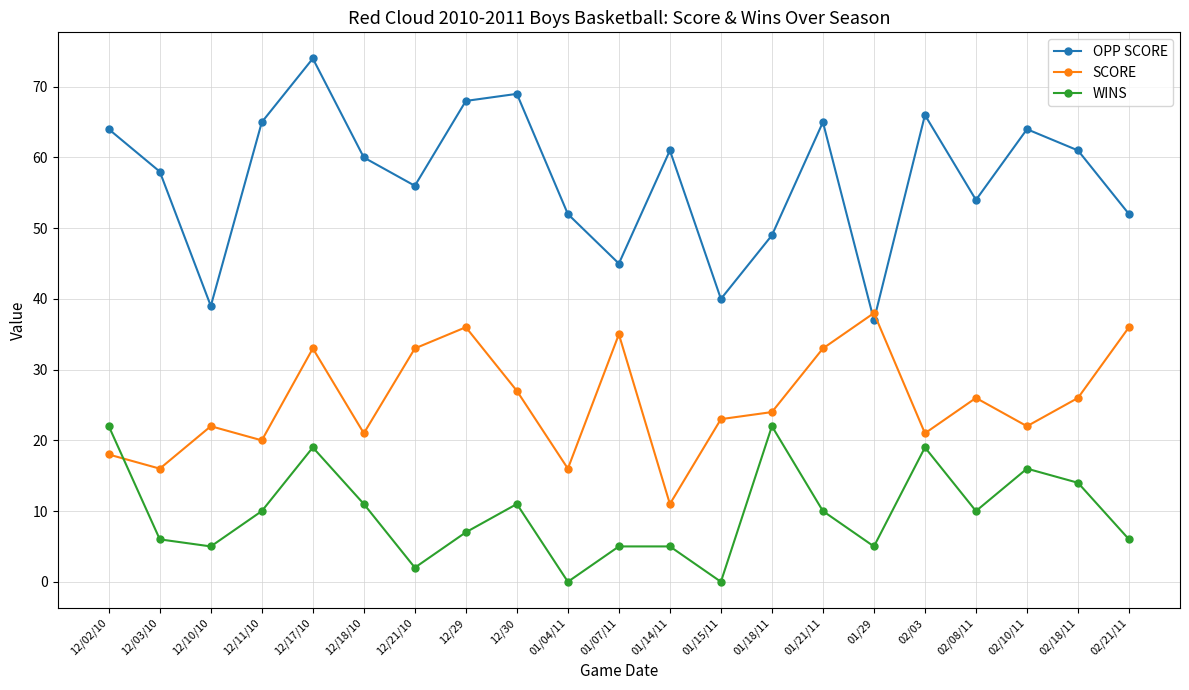

Rank the series at 12/03/10 from lowest to highest value.

WINS, SCORE, OPP SCORE